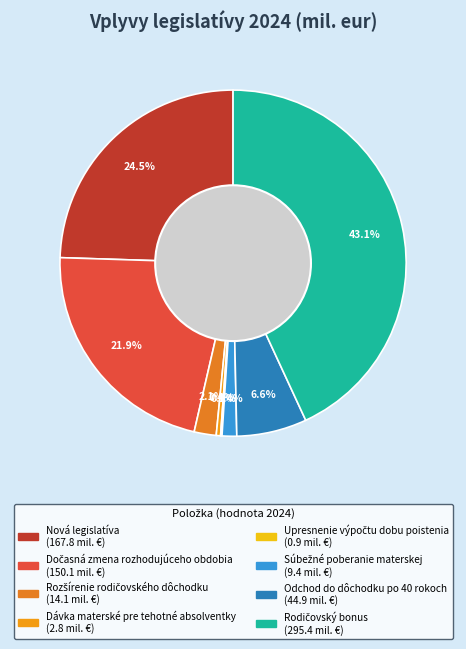

Is the sum of Upresnenie výpočtu dobu poistenia and Odchod do dôchodku po 40 rokoch greater than half?

No